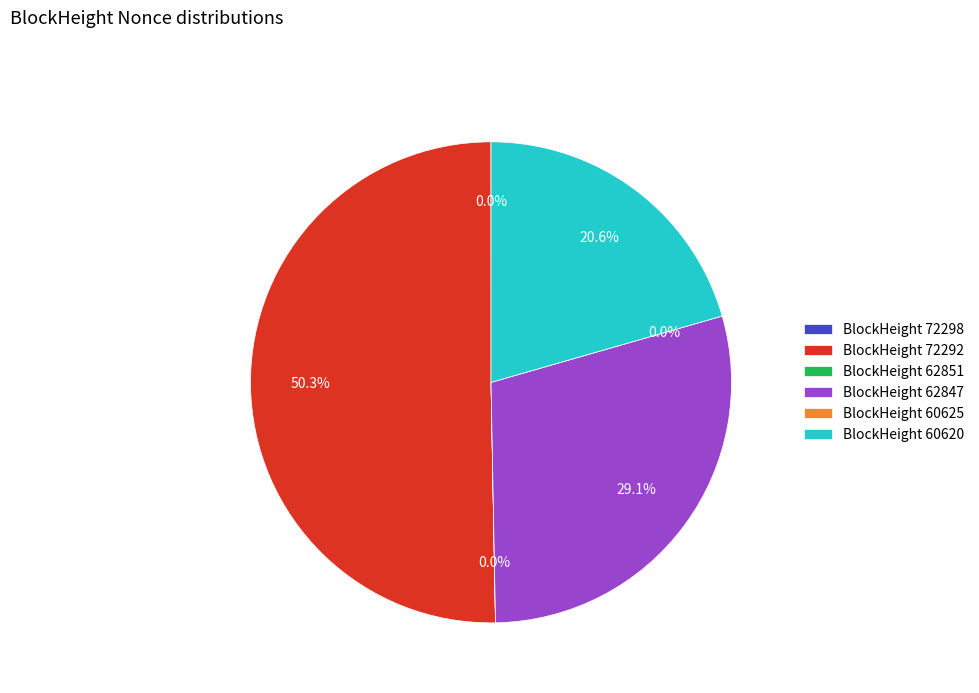

Which category has the smallest portion of the pie?

60625